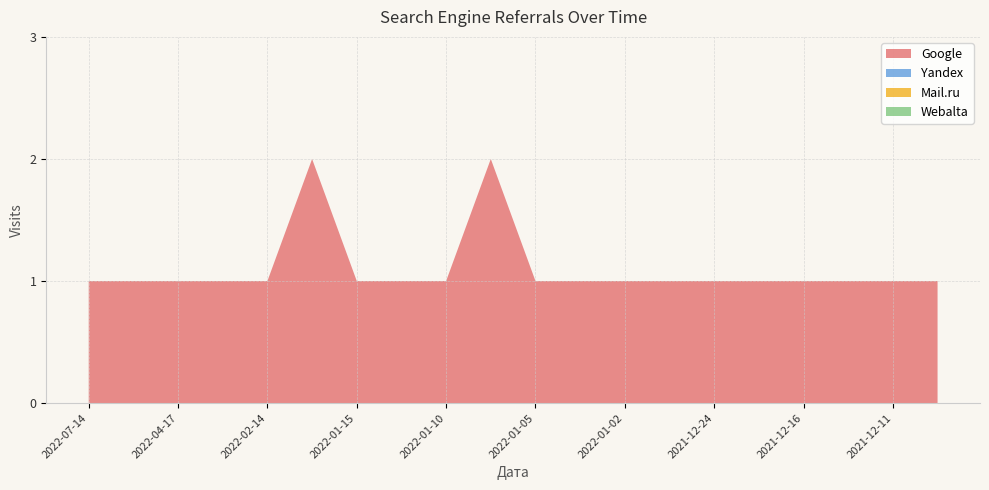

Reading right to left, extract all data points from this chart.

Google: 2021-12-10=1	2021-12-11=1	2021-12-12=1	2021-12-16=1	2021-12-18=1	2021-12-24=1	2021-12-31=1	2022-01-02=1	2022-01-04=1	2022-01-05=1	2022-01-09=2	2022-01-10=1	2022-01-11=1	2022-01-15=1	2022-02-09=2	2022-02-14=1	2022-03-16=1	2022-04-17=1	2022-05-11=1	2022-07-14=1
Yandex: 2021-12-10=0	2021-12-11=0	2021-12-12=0	2021-12-16=0	2021-12-18=0	2021-12-24=0	2021-12-31=0	2022-01-02=0	2022-01-04=0	2022-01-05=0	2022-01-09=0	2022-01-10=0	2022-01-11=0	2022-01-15=0	2022-02-09=0	2022-02-14=0	2022-03-16=0	2022-04-17=0	2022-05-11=0	2022-07-14=0
Mail.ru: 2021-12-10=0	2021-12-11=0	2021-12-12=0	2021-12-16=0	2021-12-18=0	2021-12-24=0	2021-12-31=0	2022-01-02=0	2022-01-04=0	2022-01-05=0	2022-01-09=0	2022-01-10=0	2022-01-11=0	2022-01-15=0	2022-02-09=0	2022-02-14=0	2022-03-16=0	2022-04-17=0	2022-05-11=0	2022-07-14=0
Webalta: 2021-12-10=0	2021-12-11=0	2021-12-12=0	2021-12-16=0	2021-12-18=0	2021-12-24=0	2021-12-31=0	2022-01-02=0	2022-01-04=0	2022-01-05=0	2022-01-09=0	2022-01-10=0	2022-01-11=0	2022-01-15=0	2022-02-09=0	2022-02-14=0	2022-03-16=0	2022-04-17=0	2022-05-11=0	2022-07-14=0